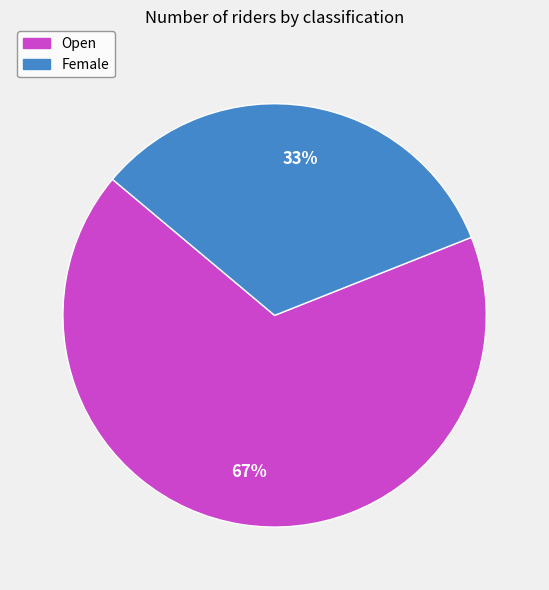

To the nearest percent, what portion does Female represent?

33%